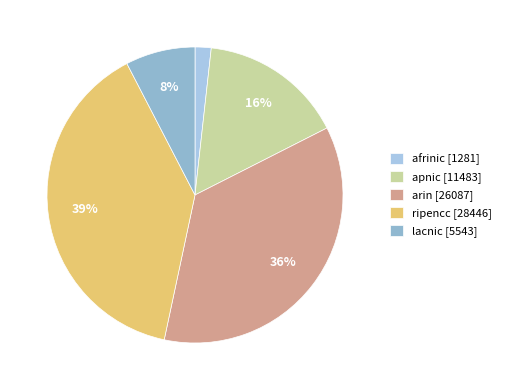

Does lacnic account for over 50% of the chart?

No